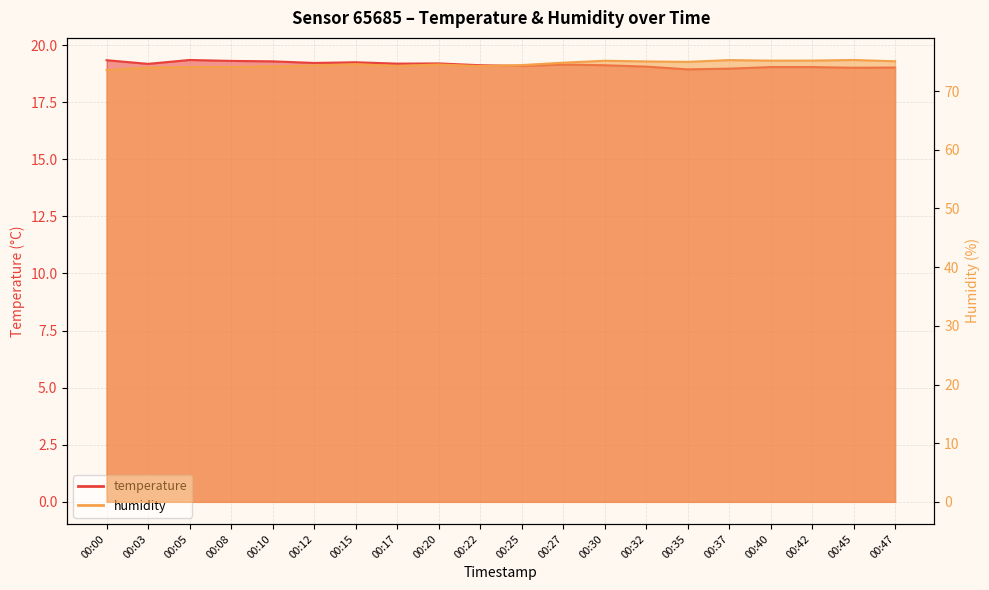

What is the minimum value shown in the chart?

18.9